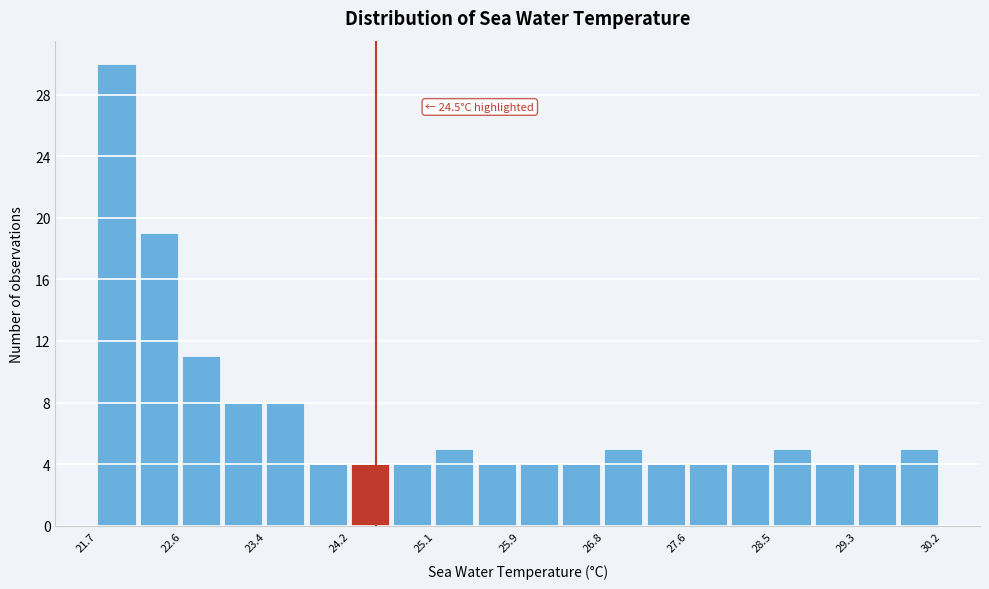

Over which range of the x-axis is the bar tallest?

21.7 to 22.1